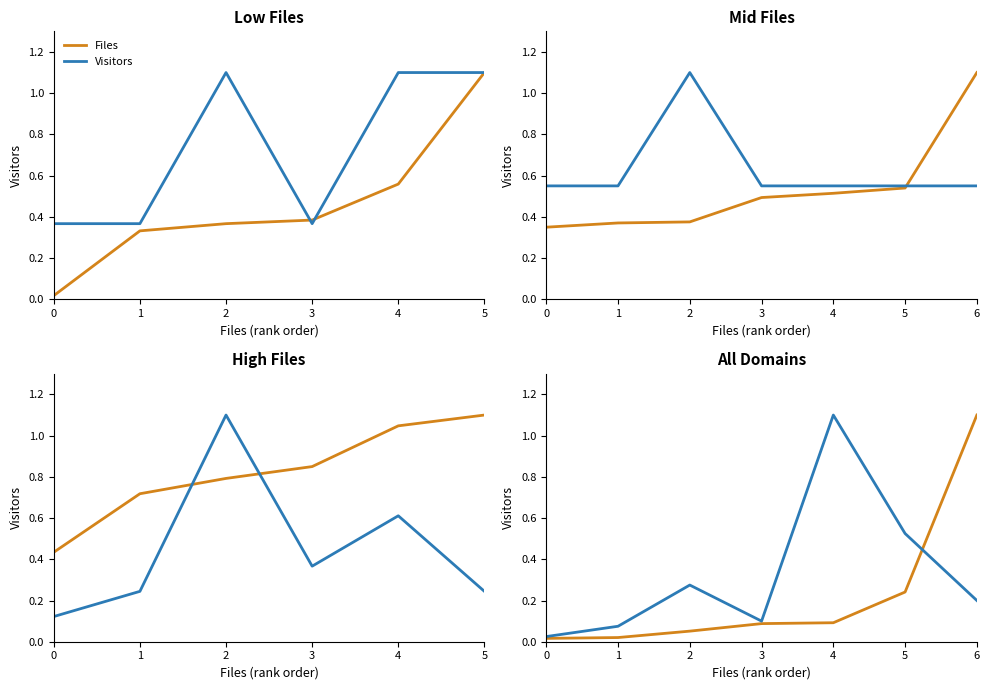

Is it true that Visitors equals 0.0 at 1?

False